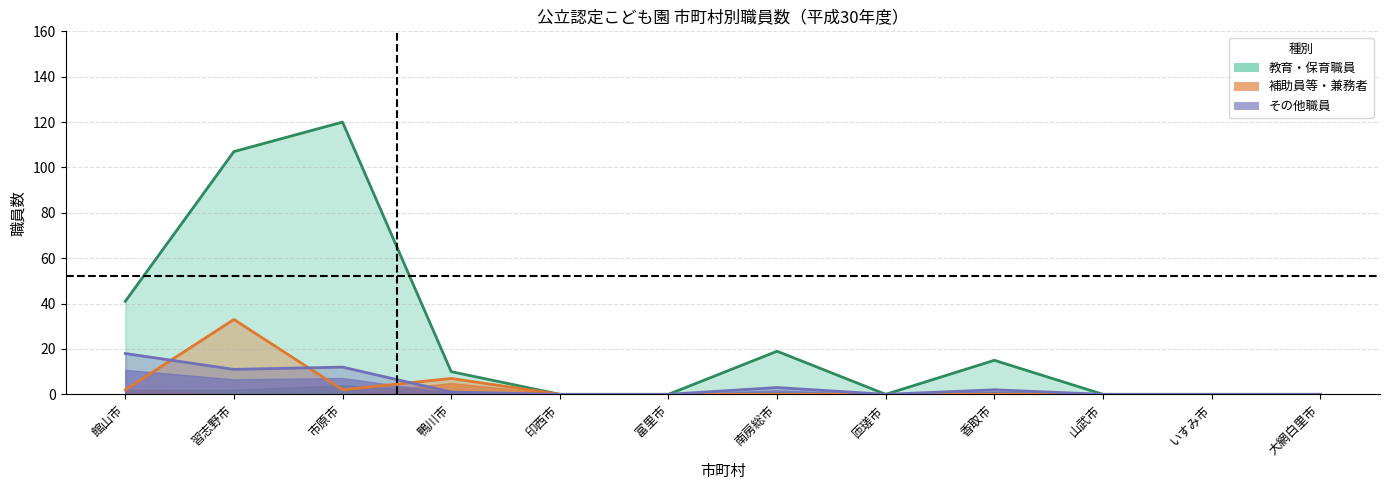

Rank the series by their maximum value, from highest to lowest.

教育・保育職員(女), 教育・保育補助員等兼務(計), その他職員(女)